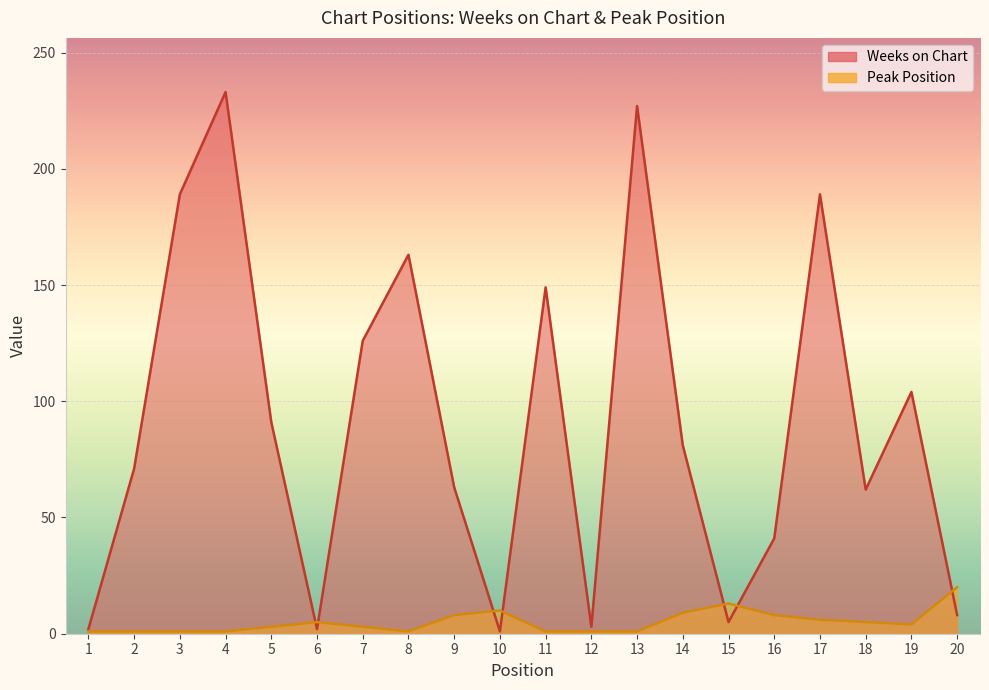

Which series changed the most between 8 and 16?

Weeks on Chart